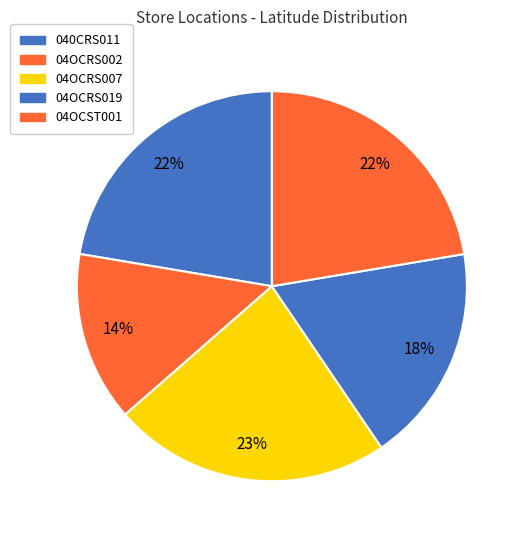

How many segments does this pie chart have?

5